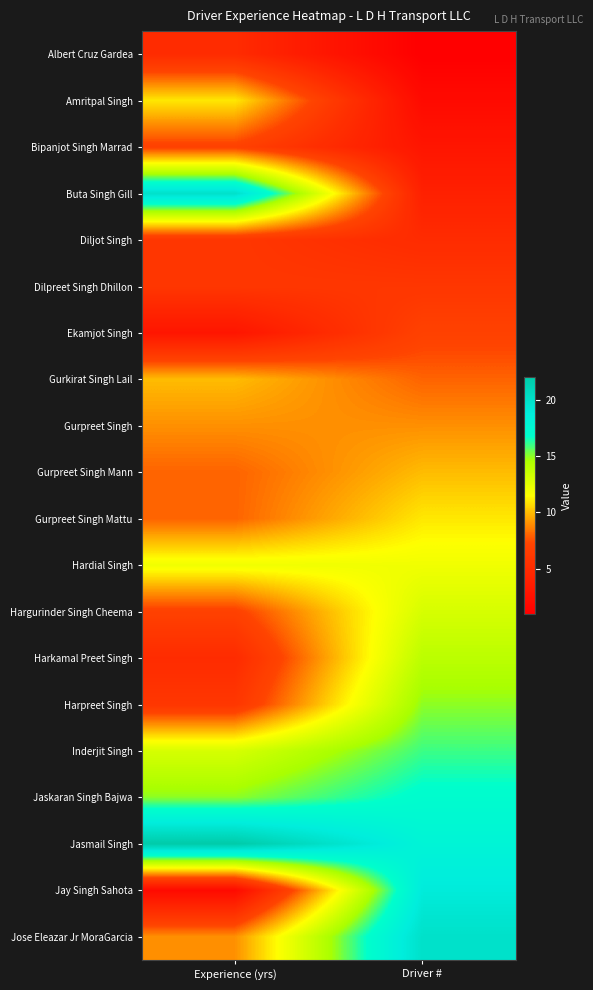

What is the total value across all series at Experience (yrs)?

184